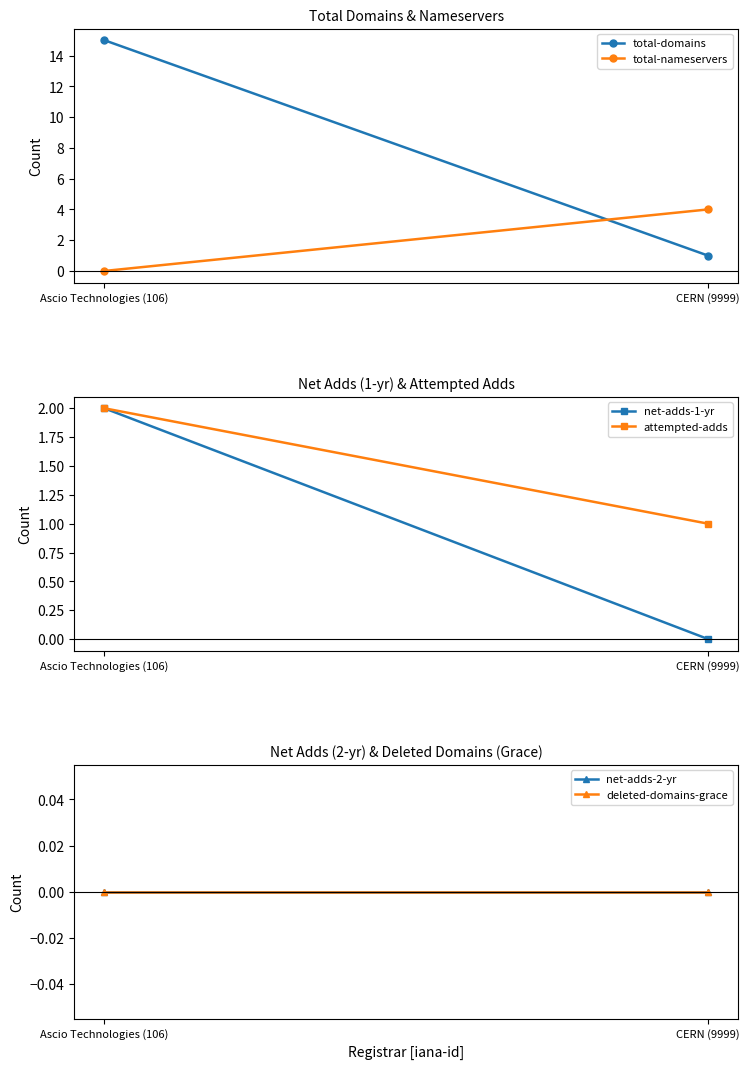

What position from the left is Ascio Technologies (106)?

1